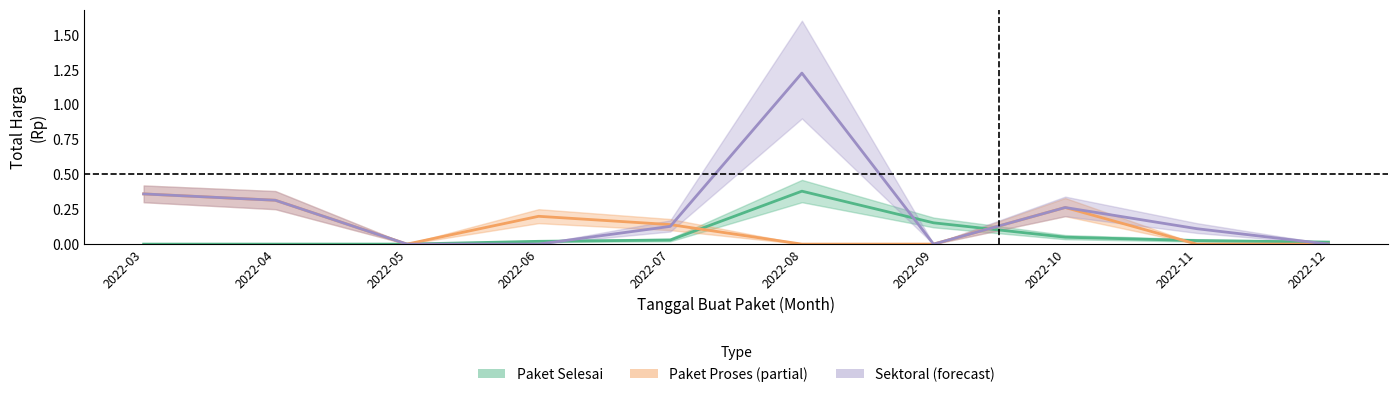

At which category is the sum across all series the highest?

2022-08